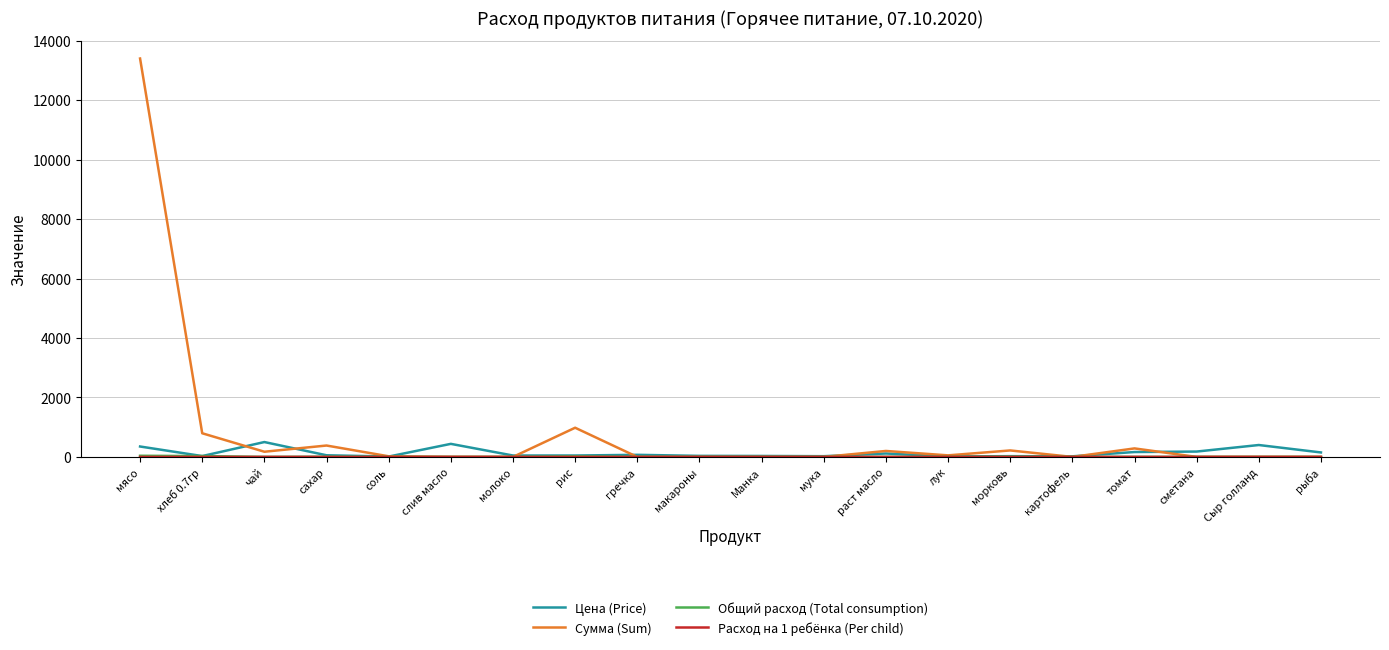

What is the sum of the Цена (Price) values at лук and мука?

39.0